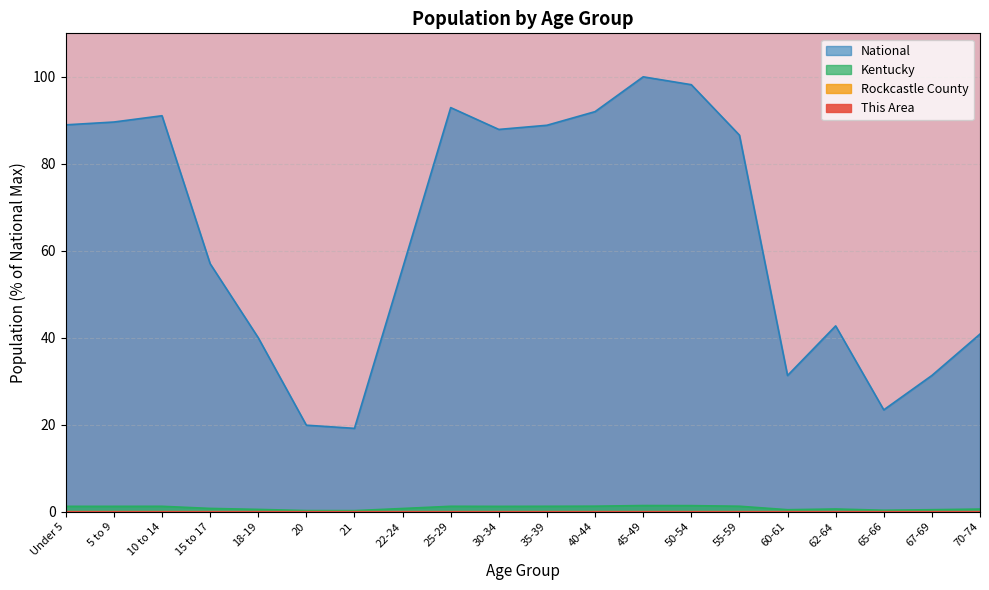

What is the maximum value for National?

100.0